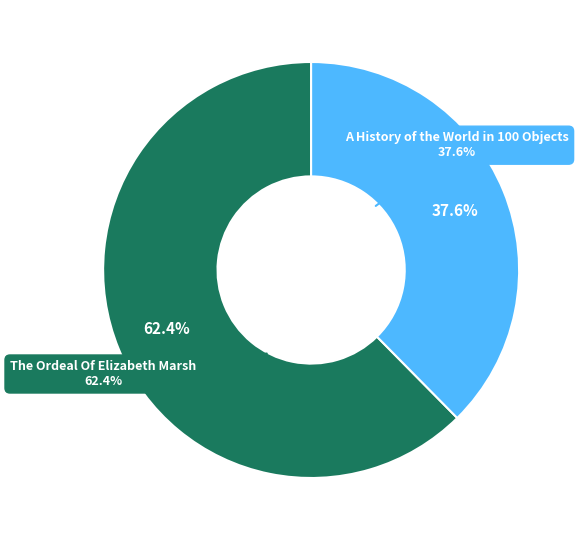

Which slice represents more than half of the pie?

The Ordeal Of Elizabeth Marsh